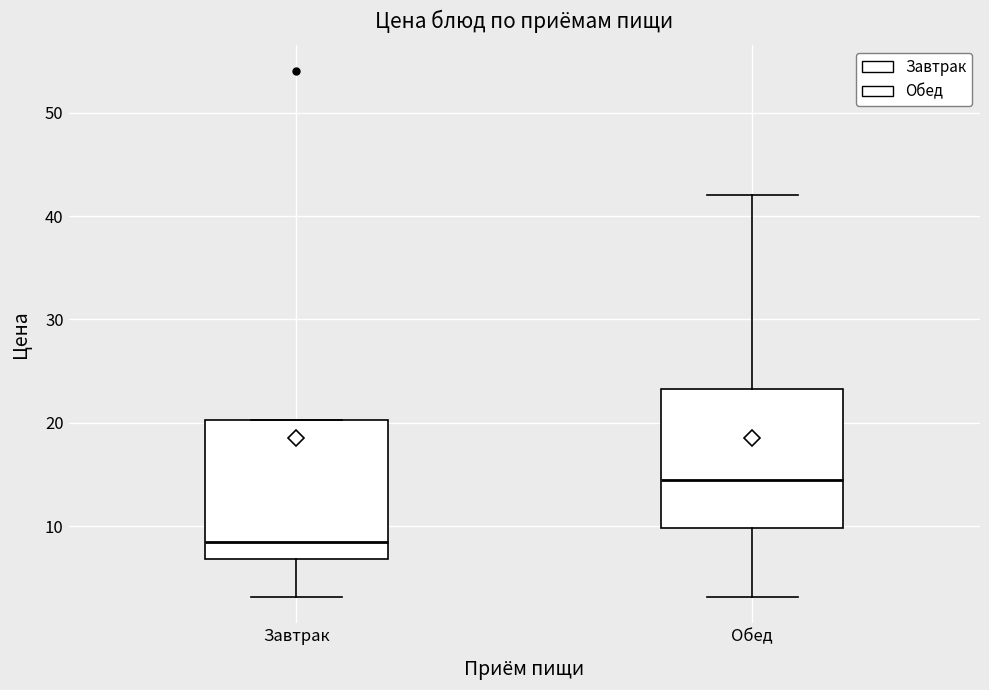

Reading left to right, read every box against the y-axis: the position of its median line, the range the box covers, and the ends of its whiskers. The values are not printed on the chart, so give them approximately, as read against the axis.

Завтрак: median 9, box 7 to 20, whiskers 3 to 20
Обед: median 15, box 10 to 23, whiskers 3 to 42